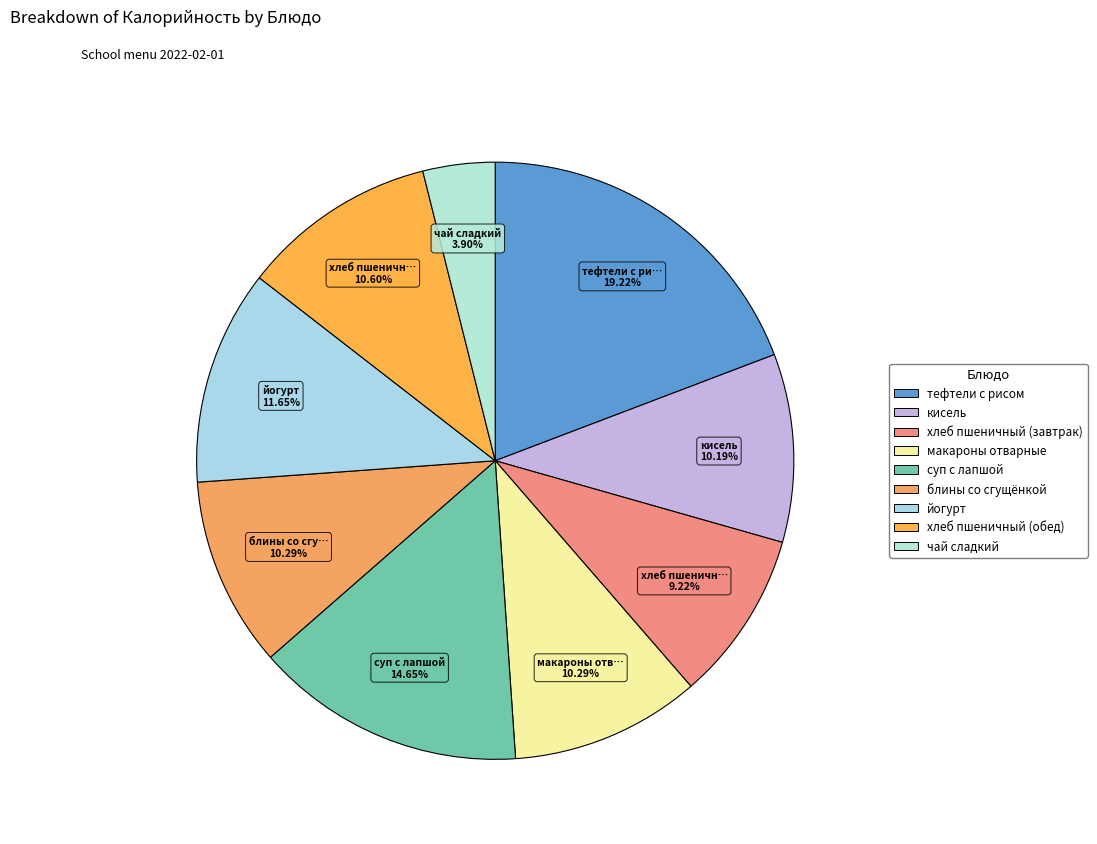

Is there a majority slice in this chart?

No